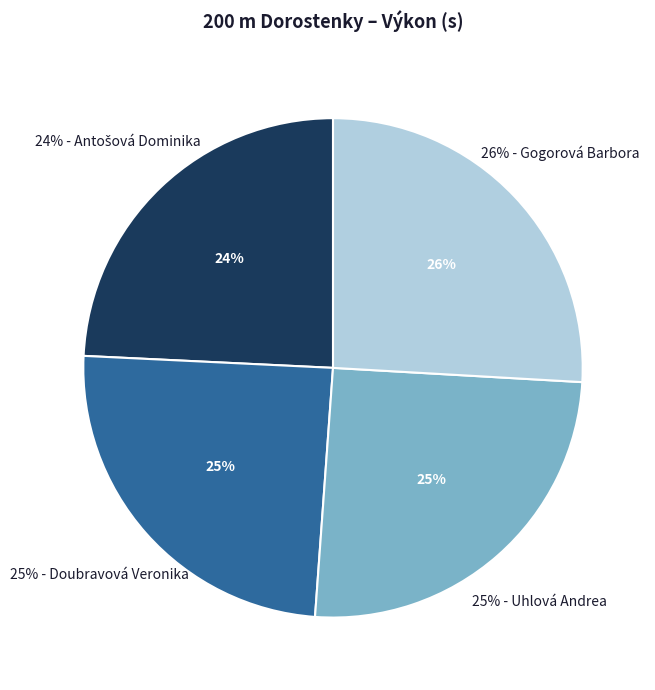

How much of the chart is everything except Doubravová Veronika?

75.4%